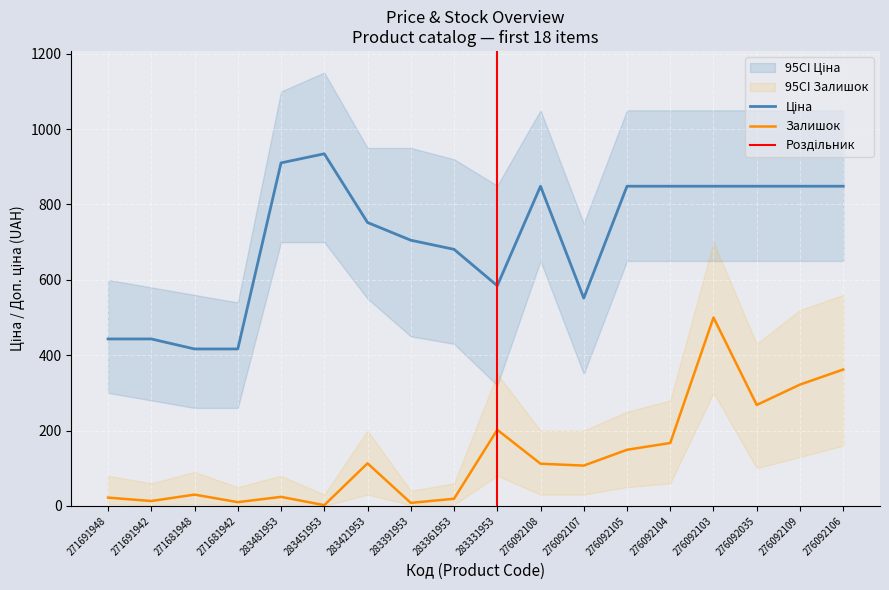

How many values in the Залишок series are below 112?

9